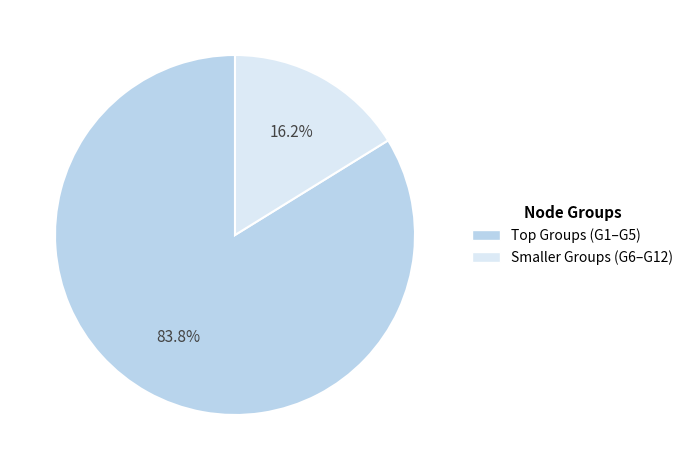

Does any single category account for the majority?

Yes